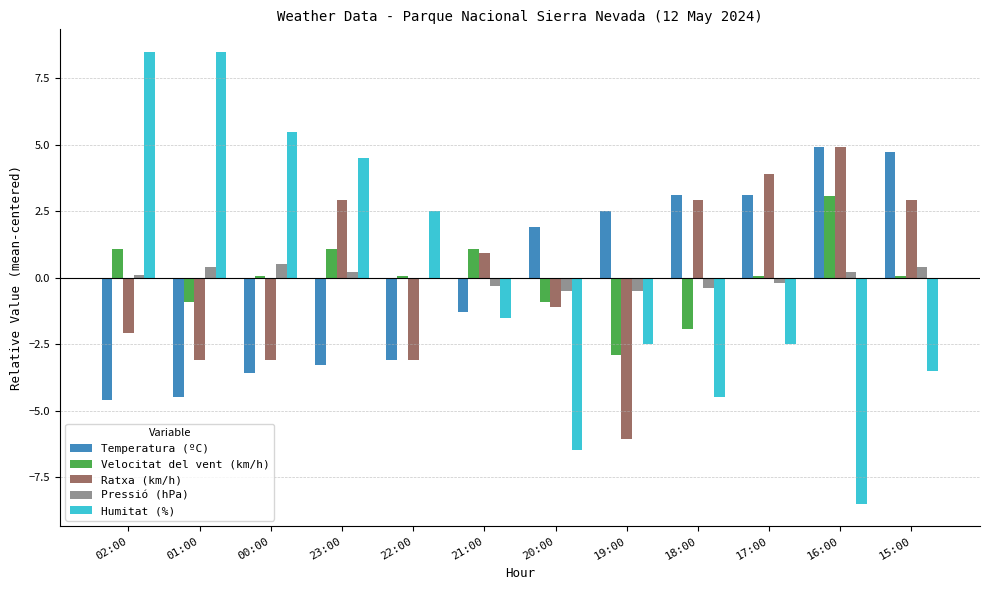

Between 21:00 and 15:00, which series saw the biggest shift?

Temperatura (ºC)